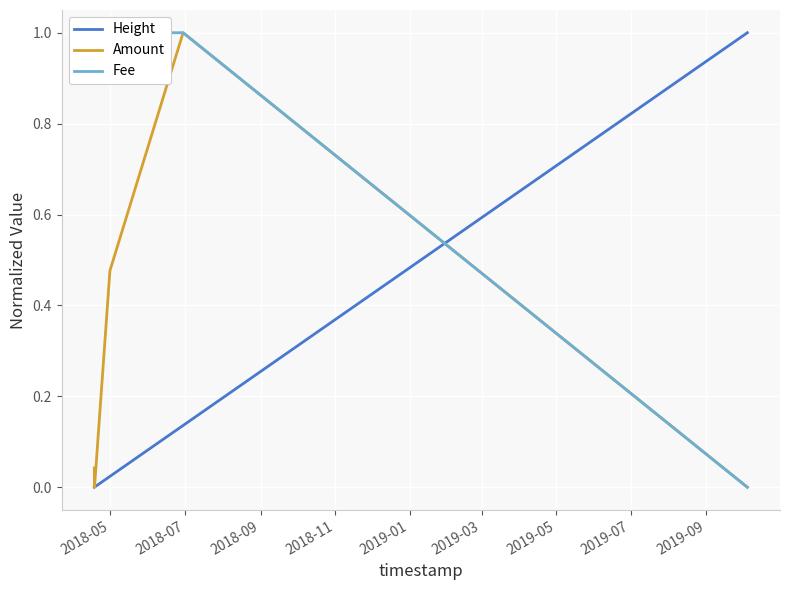

How many lines are shown in the chart?

3